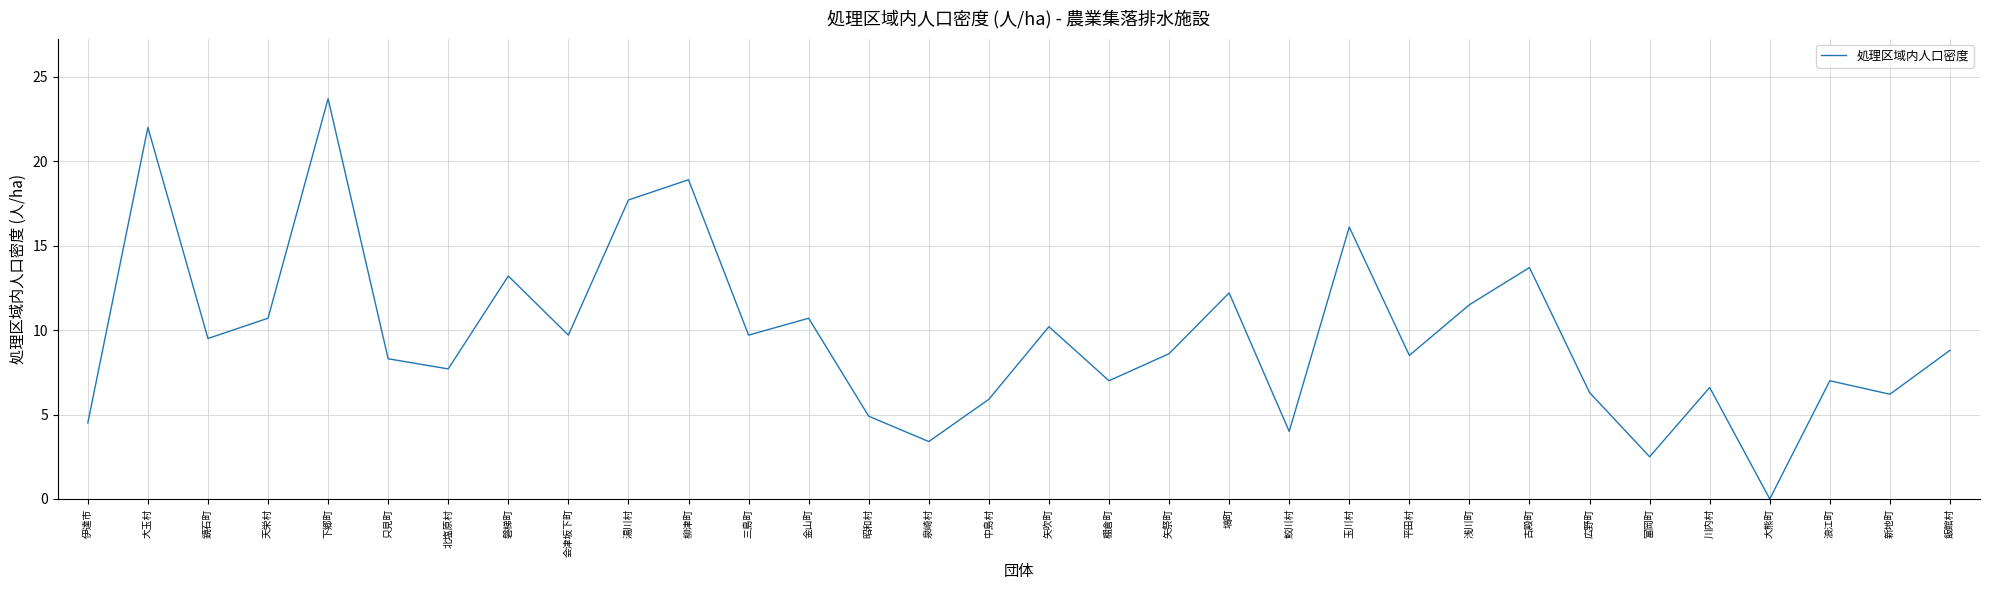

Approximately how many times larger is the value at 鏡石町 compared to 金山町?

0.9